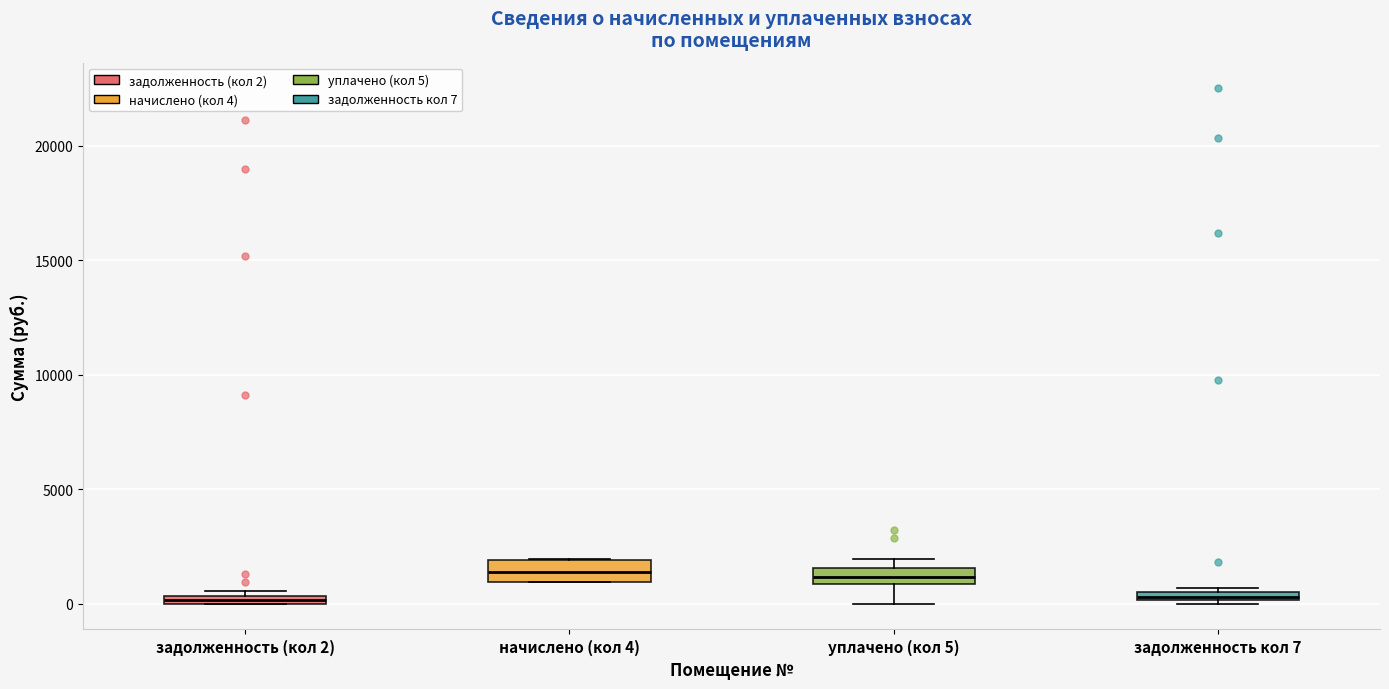

Where is the lower edge of the box for задолженность кол 7 on the y-axis? The values are not printed on the chart, so give them approximately, as read against the axis.

0